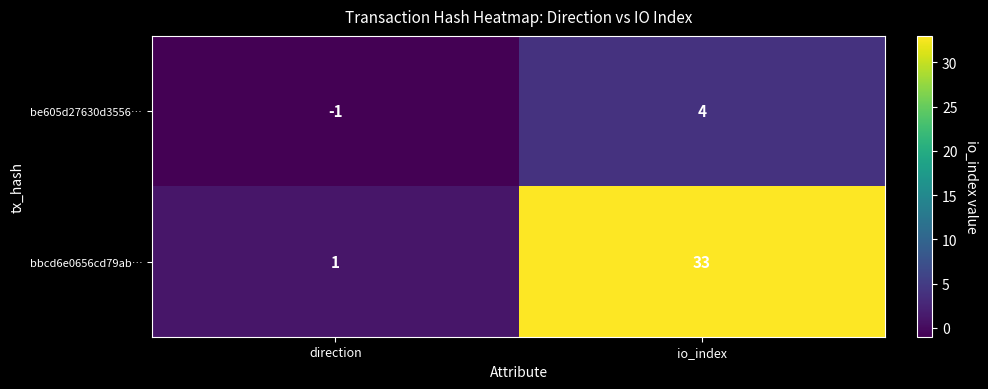

What is the sum of all bbcd6e0656cd79ab… values?

34